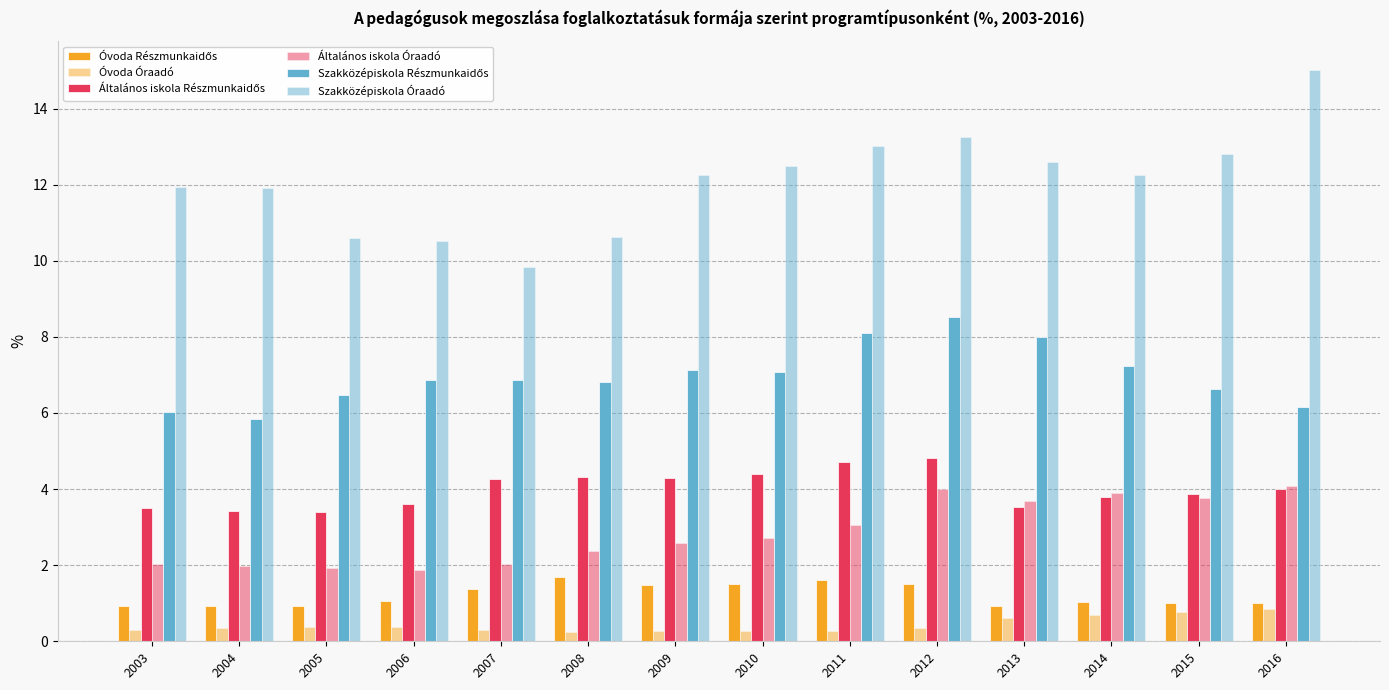

What is the smallest value displayed?

0.3